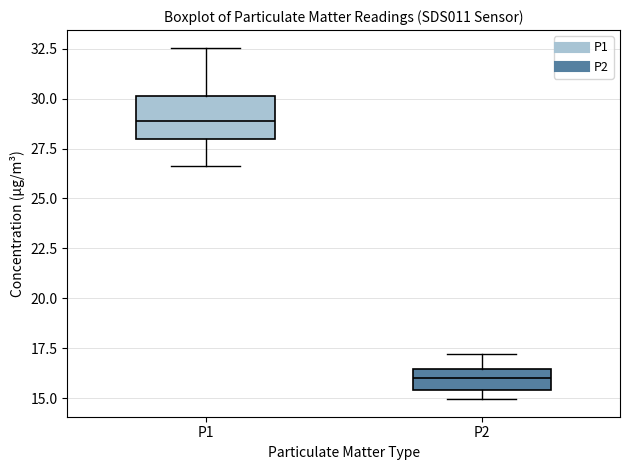

Where does the median line of the box for P1 sit on the y-axis? The values are not printed on the chart, so give them approximately, as read against the axis.

29.0